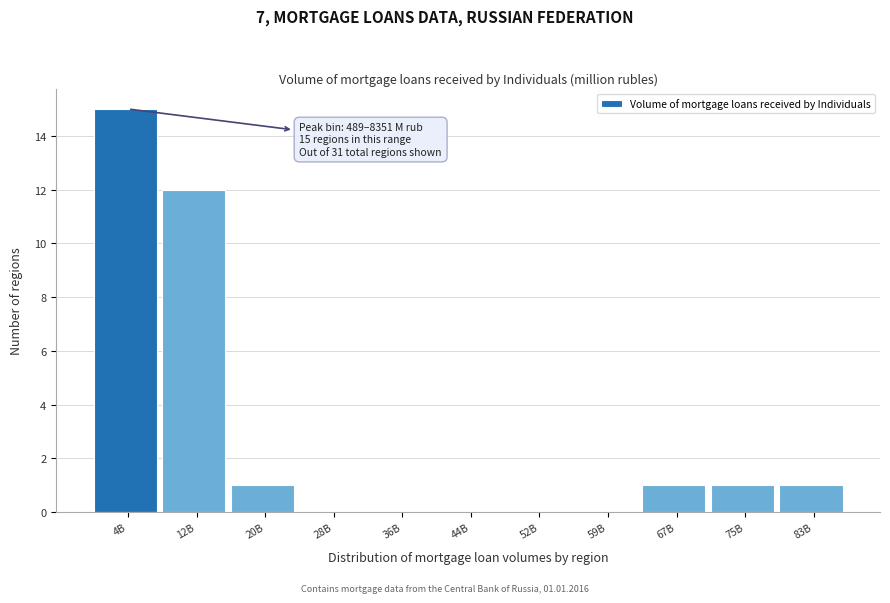

Reading left to right, transcribe all the data shown in this chart.

4B=15	12B=12	20B=1	28B=0	36B=0	44B=0	52B=0	59B=0	67B=1	75B=1	83B=1